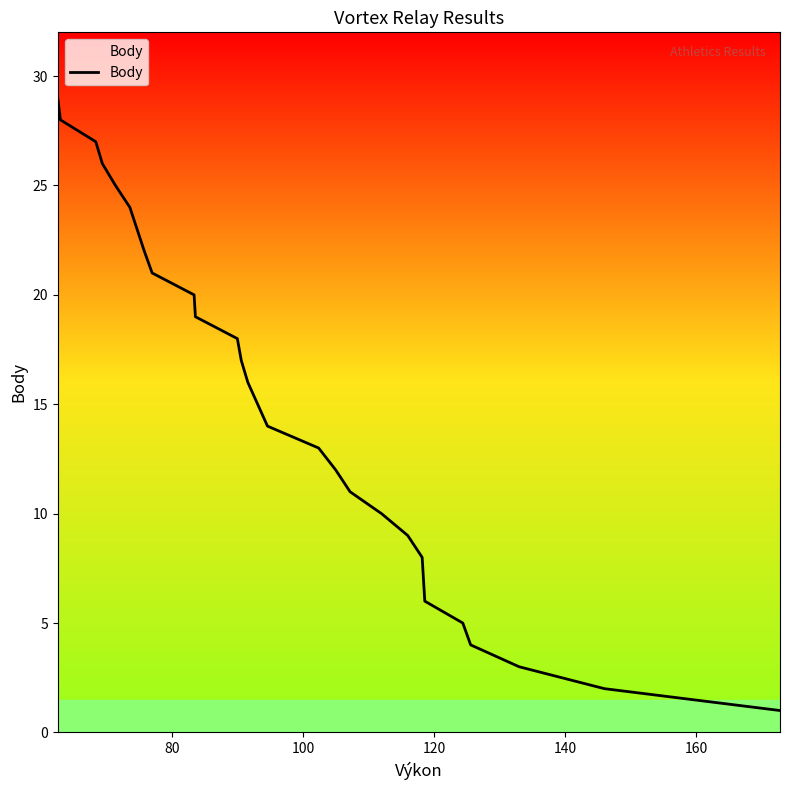

What is the greatest value displayed?

29